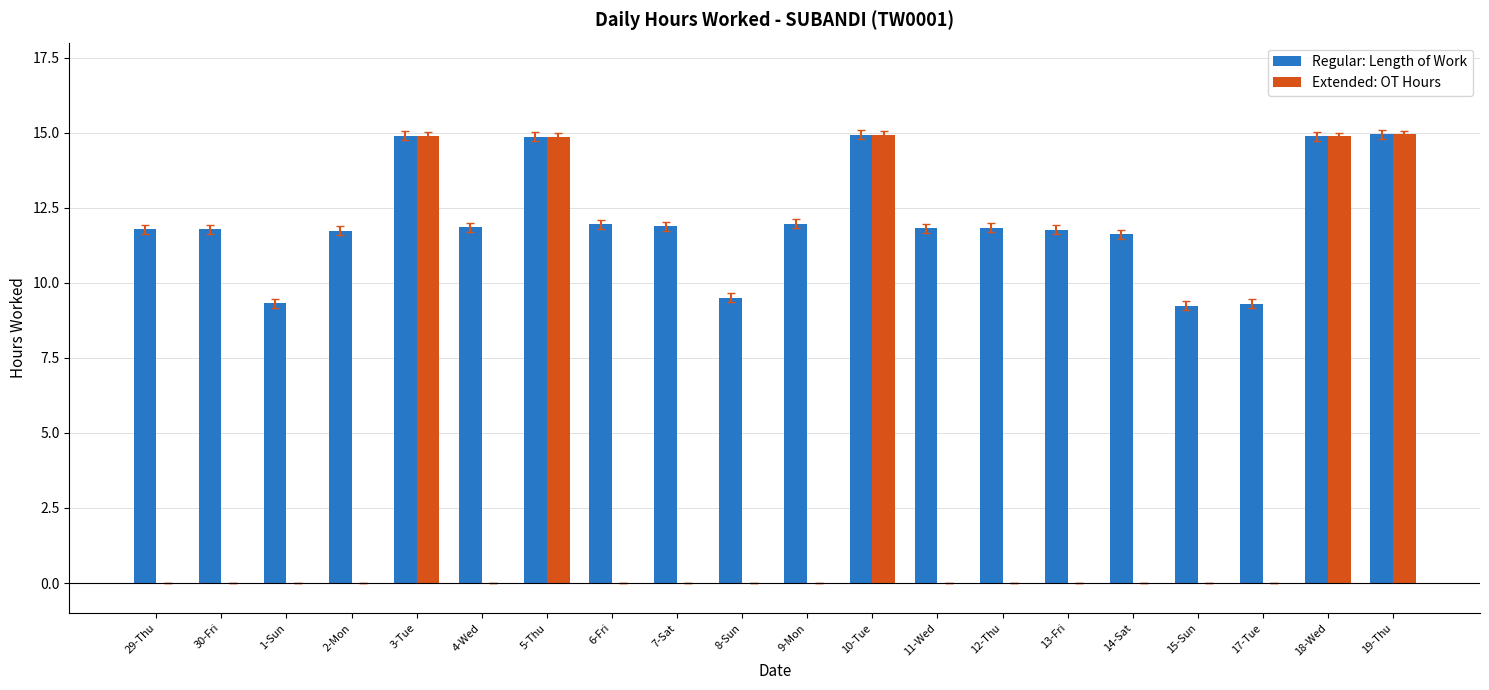

What is the total value across all series at 29-Thu?

11.8